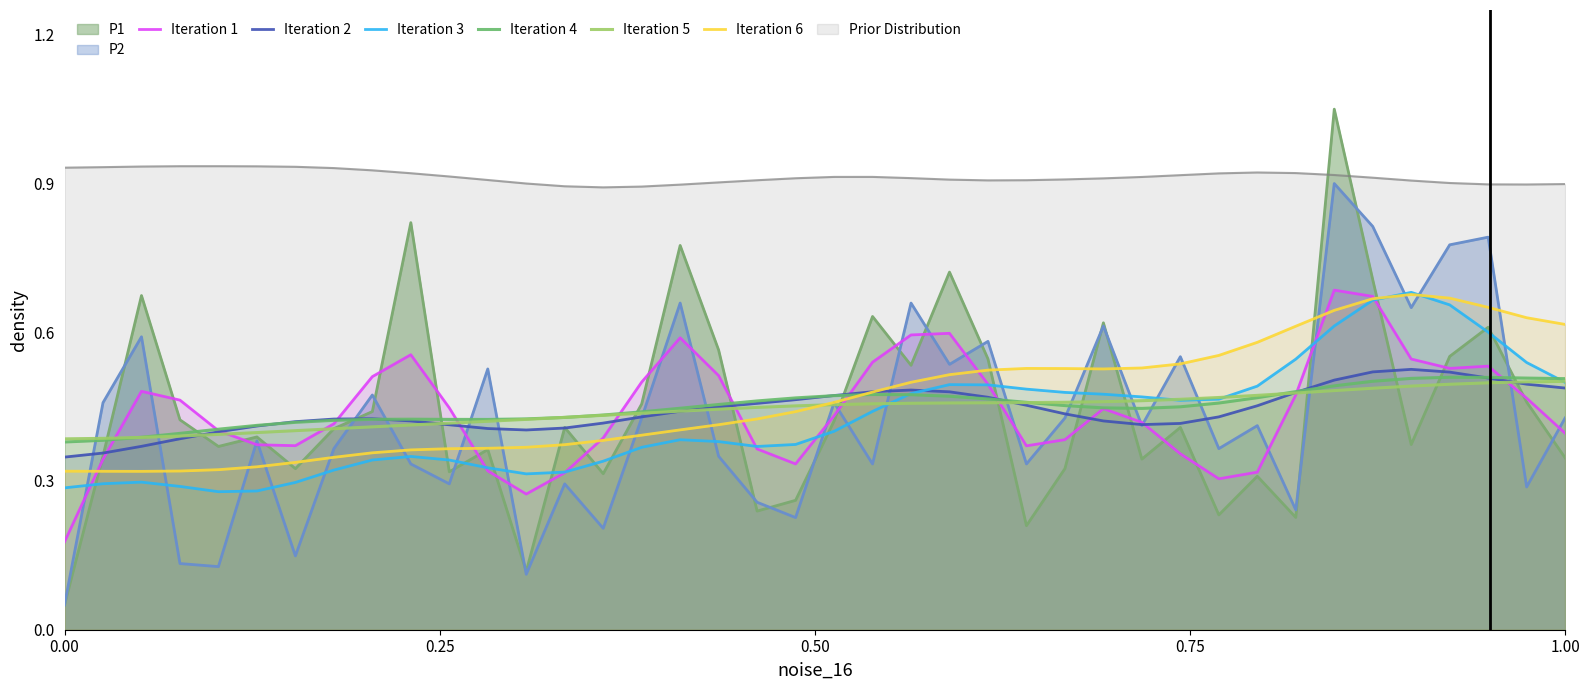

What is the minimum value for Iteration 2?

0.3